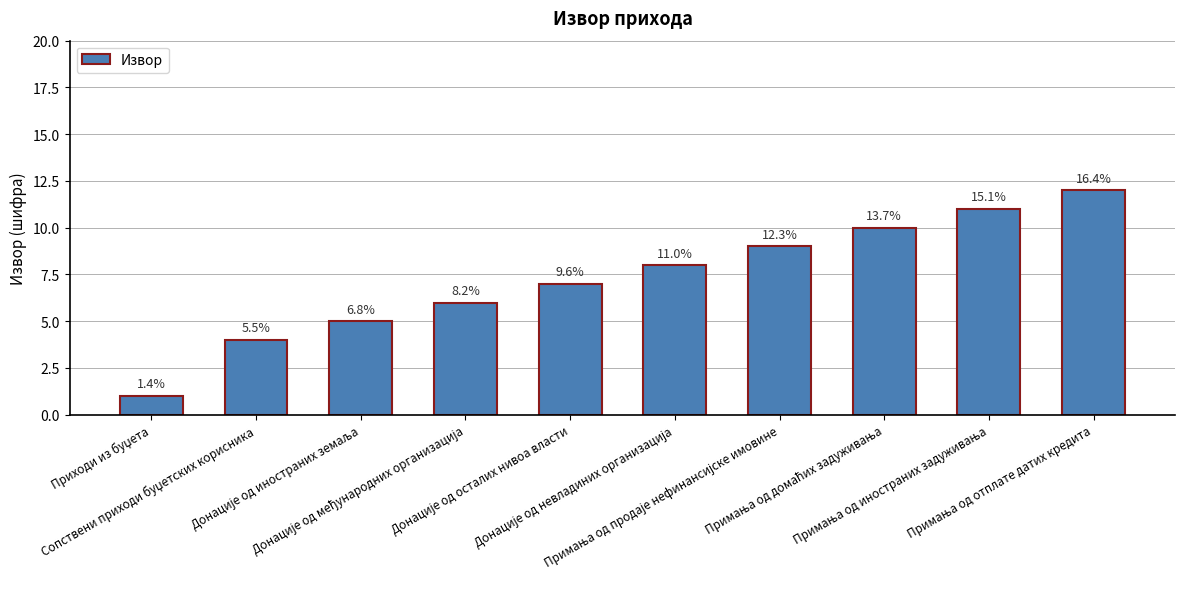

At which label is the value closest to 6?

Донације од међународних организација